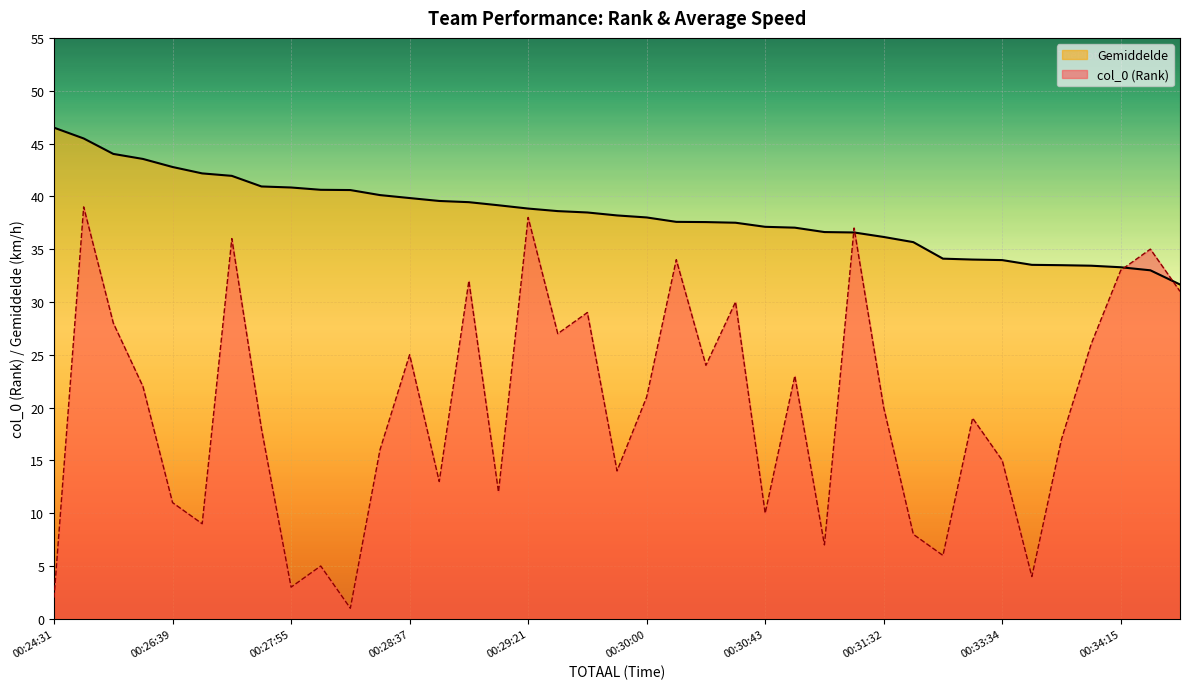

Reading right to left, what are all the values shown in this chart?

col_0: 00:36:01=31.0	00:34:33=35.0	00:34:15=33.0	00:34:06=26.0	00:34:03=17.0	00:34:01=4.0	00:33:34=15.0	00:33:31=19.0	00:33:26=6.0	00:31:58=8.0	00:31:32=20.0	00:31:10=37.0	00:31:08=7.0	00:30:47=23.0	00:30:43=10.0	00:30:24=30.0	00:30:21=24.0	00:30:20=34.0	00:30:00=21.0	00:29:51=14.0	00:29:38=29.0	00:29:32=27.0	00:29:21=38.0	00:29:07=12.0	00:28:54=32.0	00:28:49=13.0	00:28:37=25.0	00:28:25=16.0	00:28:05=1.0	00:28:04=5.0	00:27:55=3.0	00:27:51=18.0	00:27:11=36.0	00:27:02=9.0	00:26:39=11.0	00:26:11=22.0	00:25:54=28.0	00:25:04=39.0	00:24:31=2.0
Gemiddelde: 00:36:01=31.7	00:34:33=33.0	00:34:15=33.3	00:34:06=33.4	00:34:03=33.5	00:34:01=33.5	00:33:34=34.0	00:33:31=34.0	00:33:26=34.1	00:31:58=35.7	00:31:32=36.2	00:31:10=36.6	00:31:08=36.6	00:30:47=37.0	00:30:43=37.1	00:30:24=37.5	00:30:21=37.6	00:30:20=37.6	00:30:00=38.0	00:29:51=38.2	00:29:38=38.5	00:29:32=38.6	00:29:21=38.8	00:29:07=39.2	00:28:54=39.4	00:28:49=39.6	00:28:37=39.8	00:28:25=40.1	00:28:05=40.6	00:28:04=40.6	00:27:55=40.8	00:27:51=40.9	00:27:11=41.9	00:27:02=42.2	00:26:39=42.8	00:26:11=43.5	00:25:54=44.0	00:25:04=45.5	00:24:31=46.5